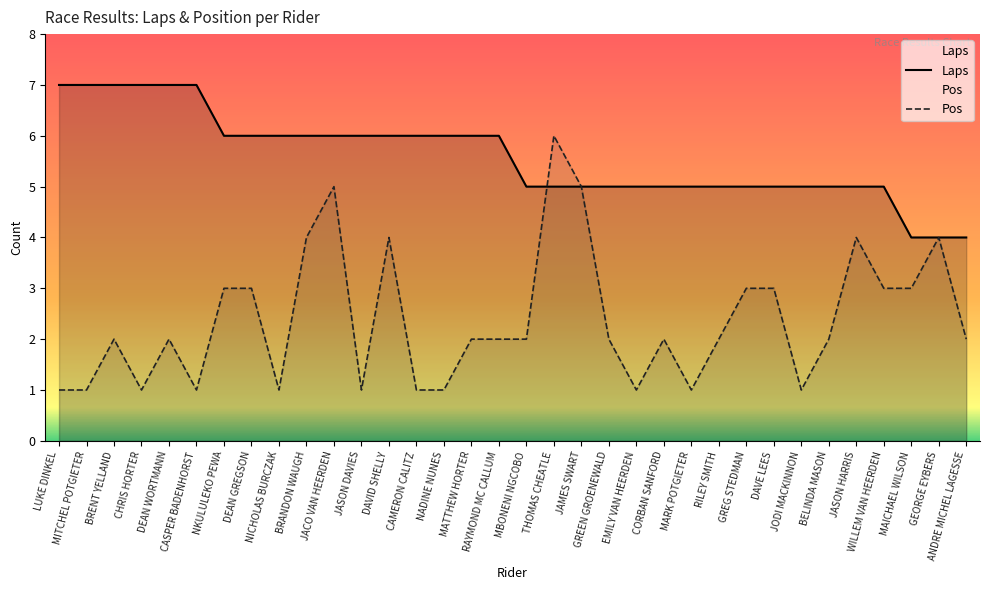

Read the Pos value at RILEY SMITH.

2